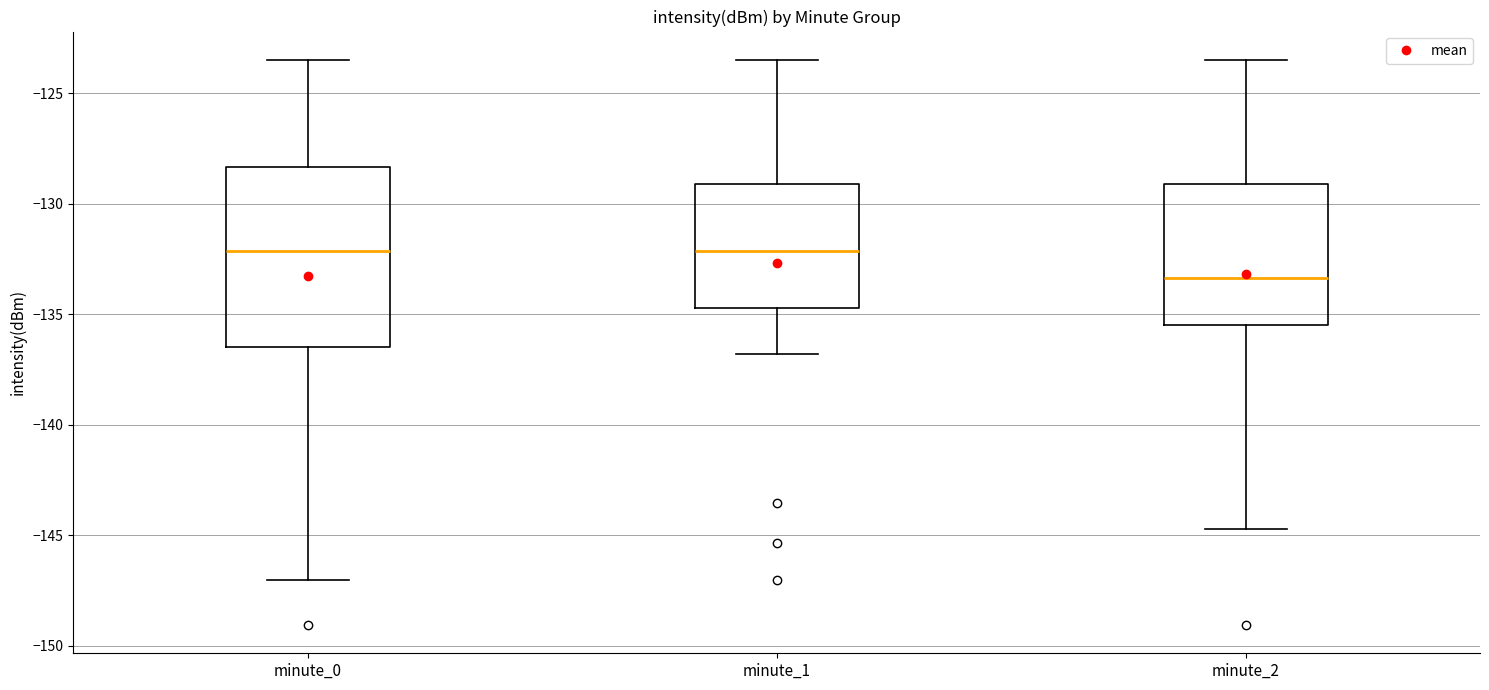

Which box is the tallest, from its lower edge to its upper edge?

minute_0